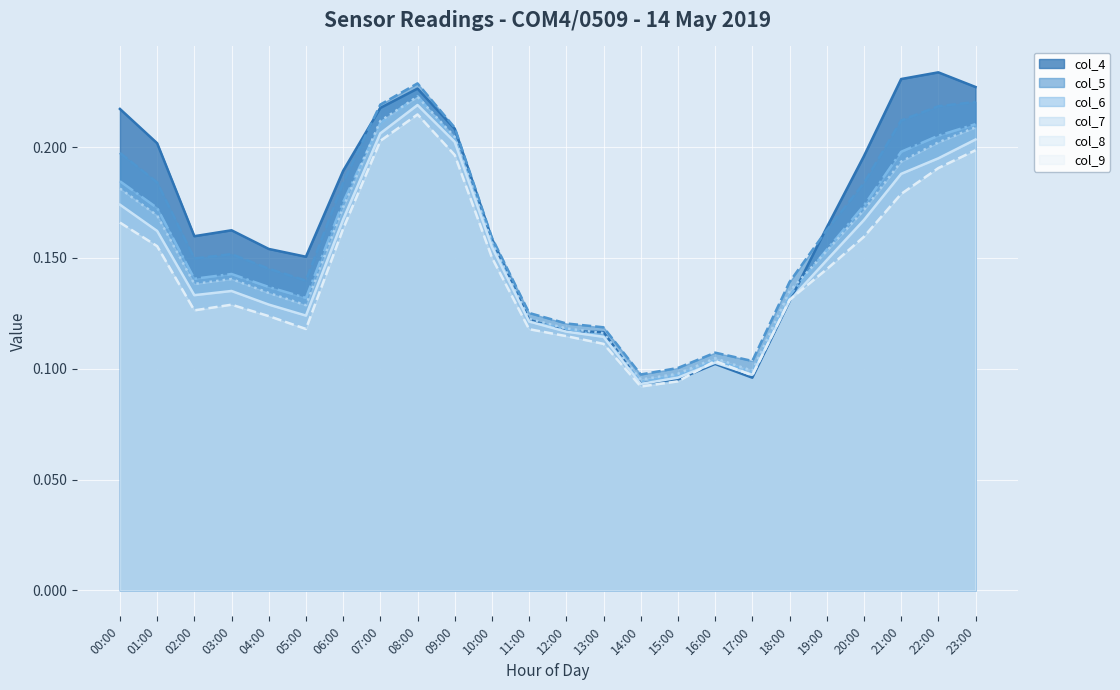

What is the label of the 15th point from the left?

14:00